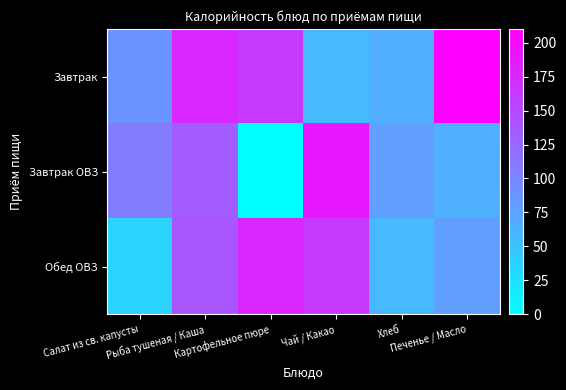

At how many categories does at least one series exceed 99?

5